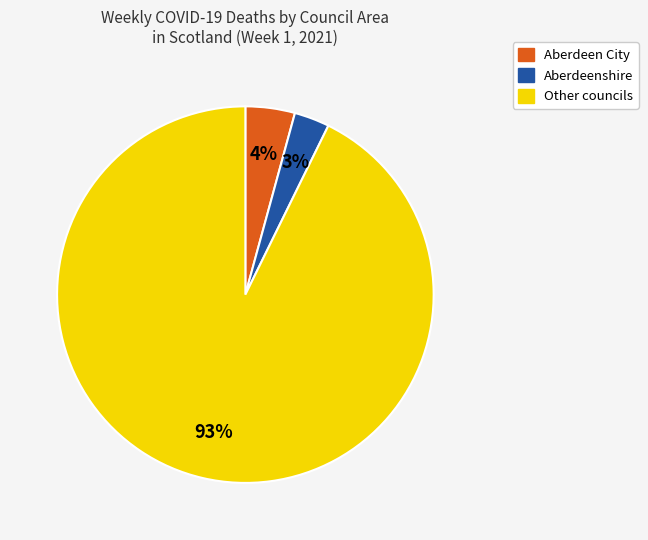

To the nearest percent, what is the average slice percentage?

33%